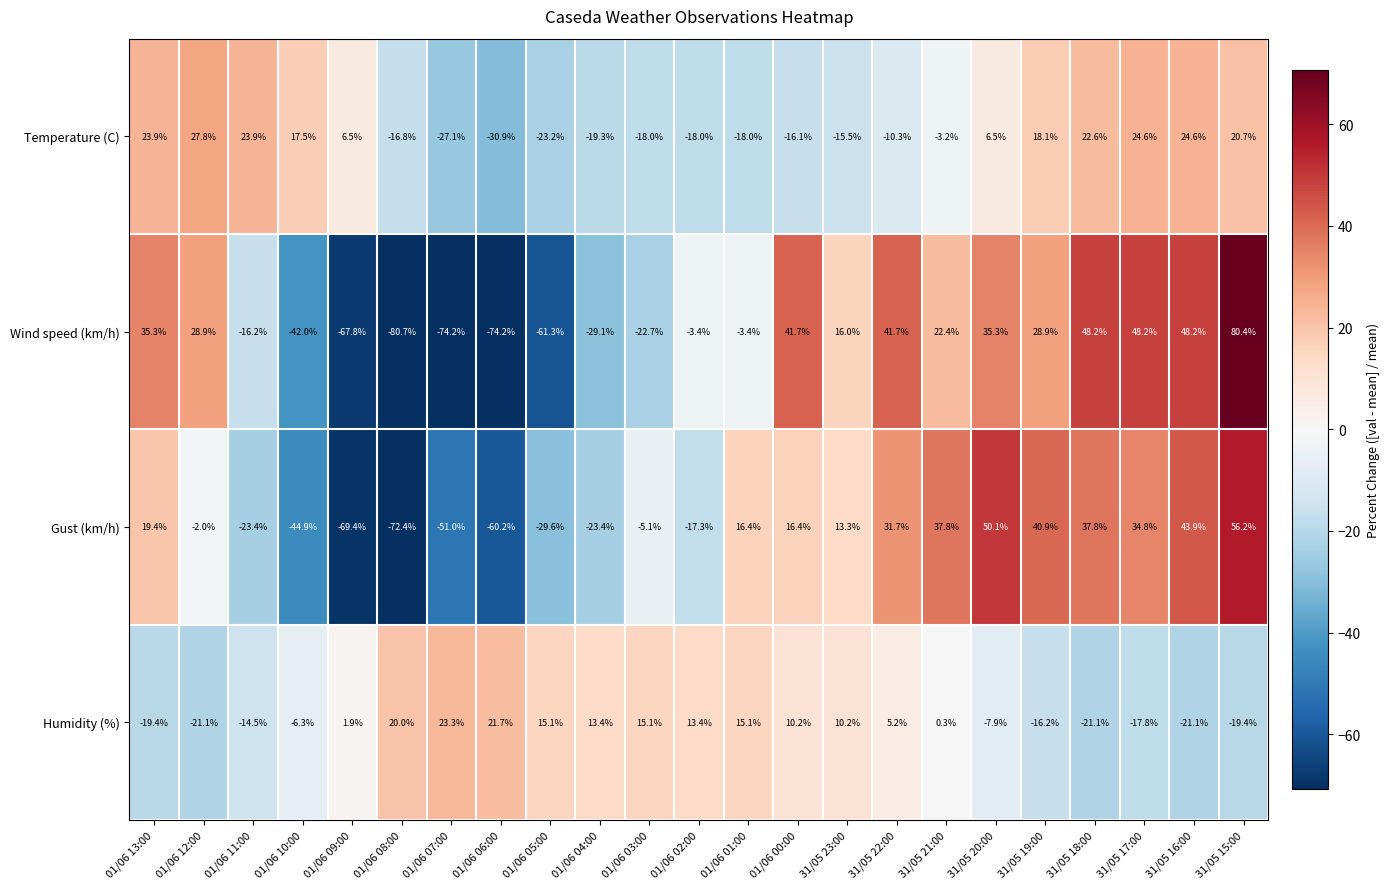

Which label corresponds to the smallest value in the chart?

01/06 08:00